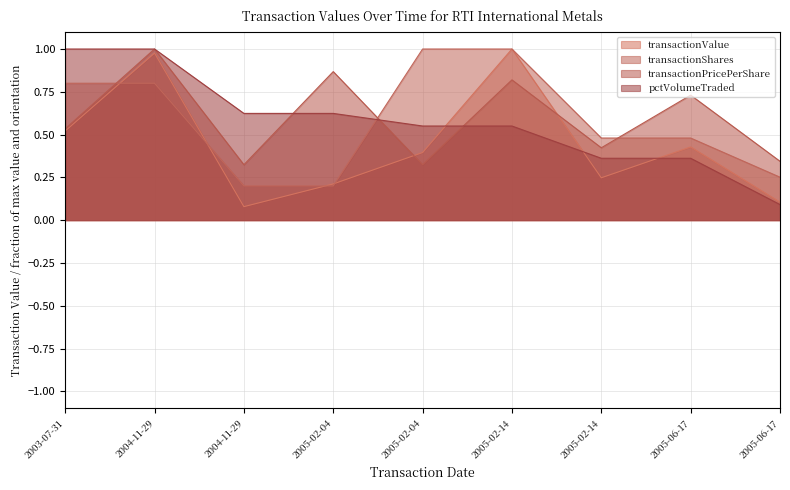

How many lines are shown in the chart?

4